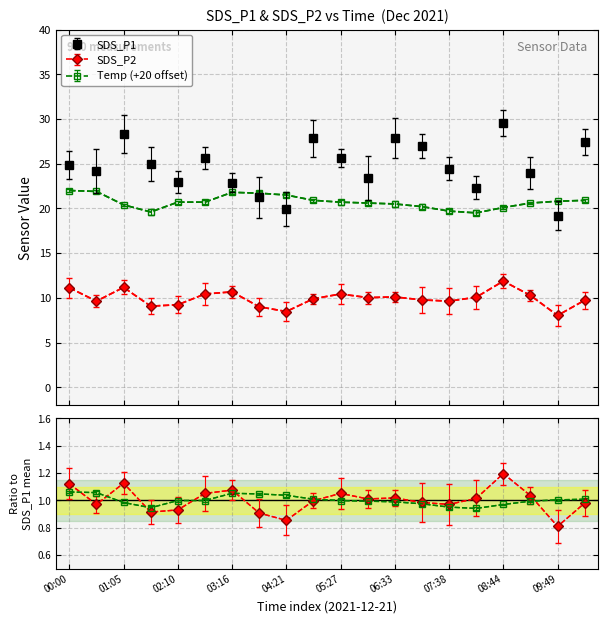

Rank the series by their maximum value, from lowest to highest.

Temp, SDS_P2, SDS_P1